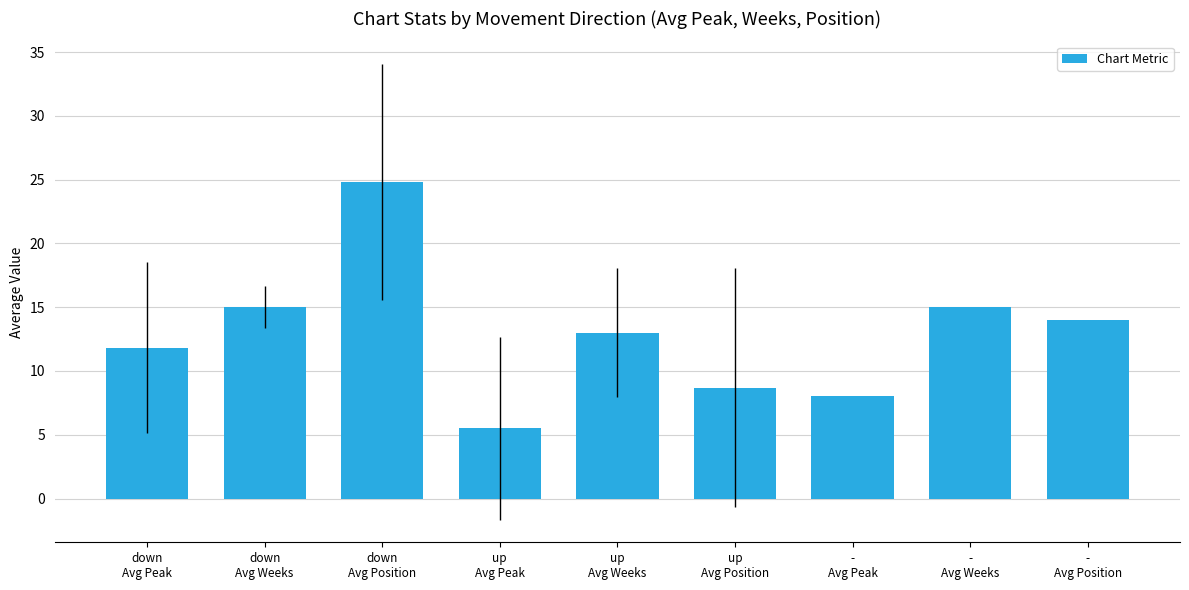

How many values are below 13?

4